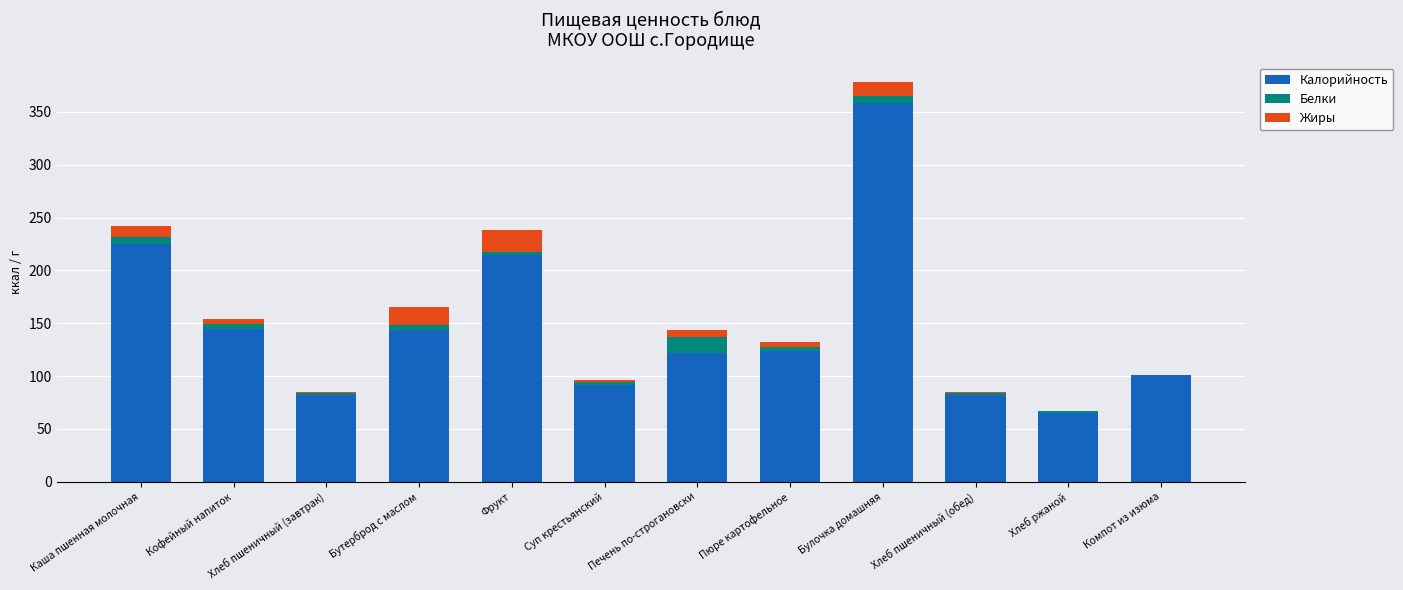

How many data points in Калорийность are above 123?

6